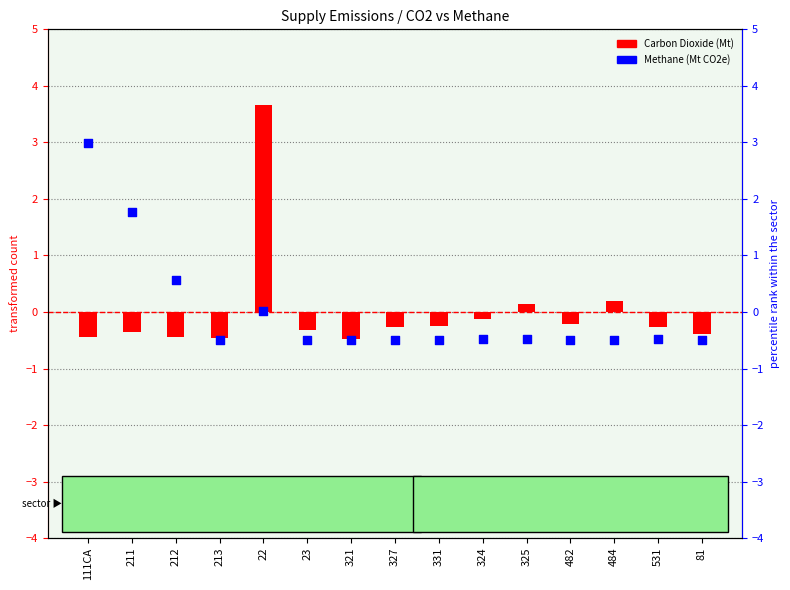

Which series has the widest spread of Y values?

Carbon Dioxide (Mt)